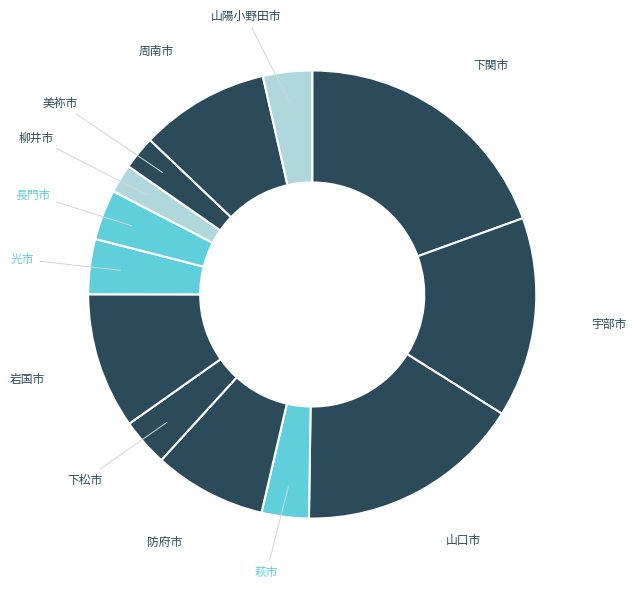

Between 光市 and 宇部市, which is larger?

宇部市